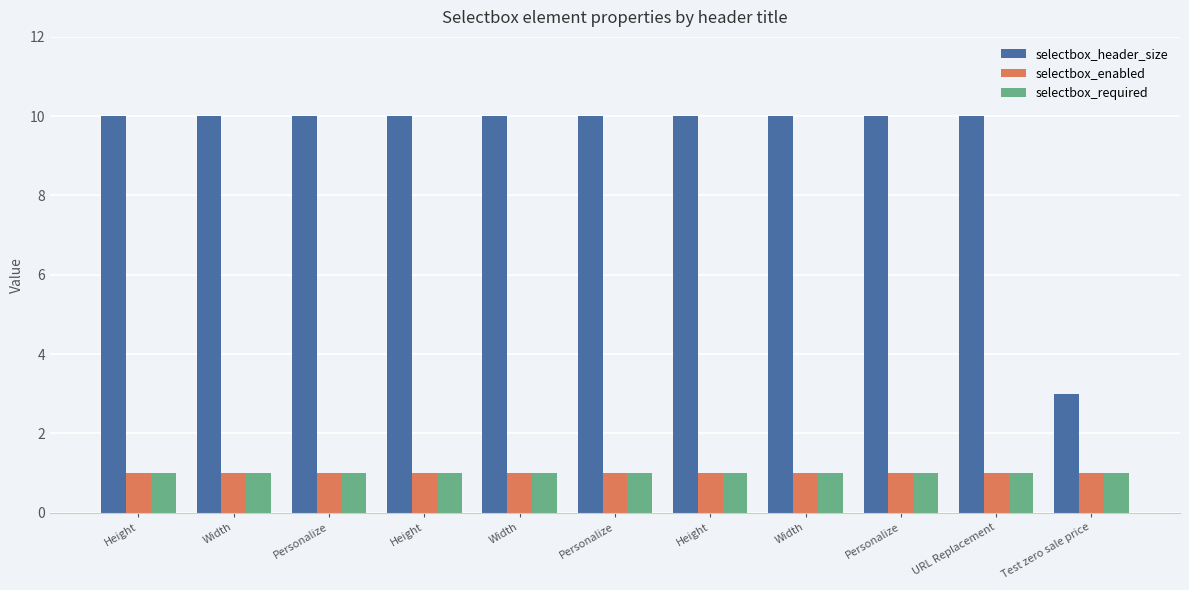

How many groups of bars are there?

11